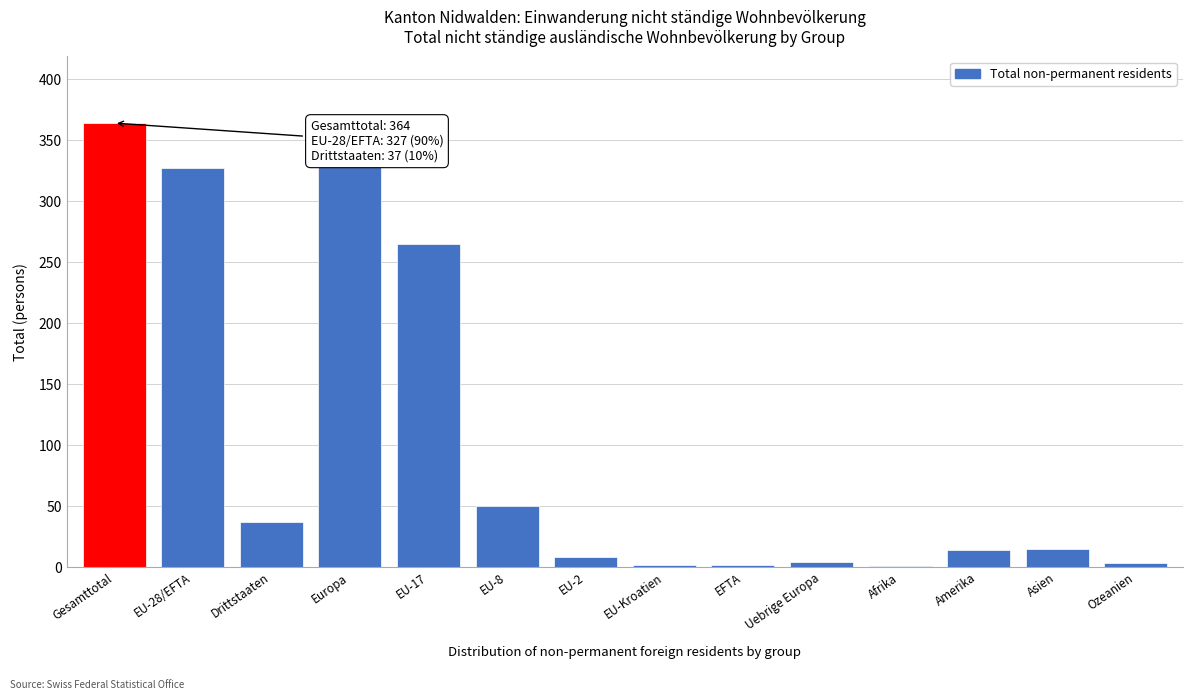

The chart shows a value of 265 at EU-17. True or false?

True